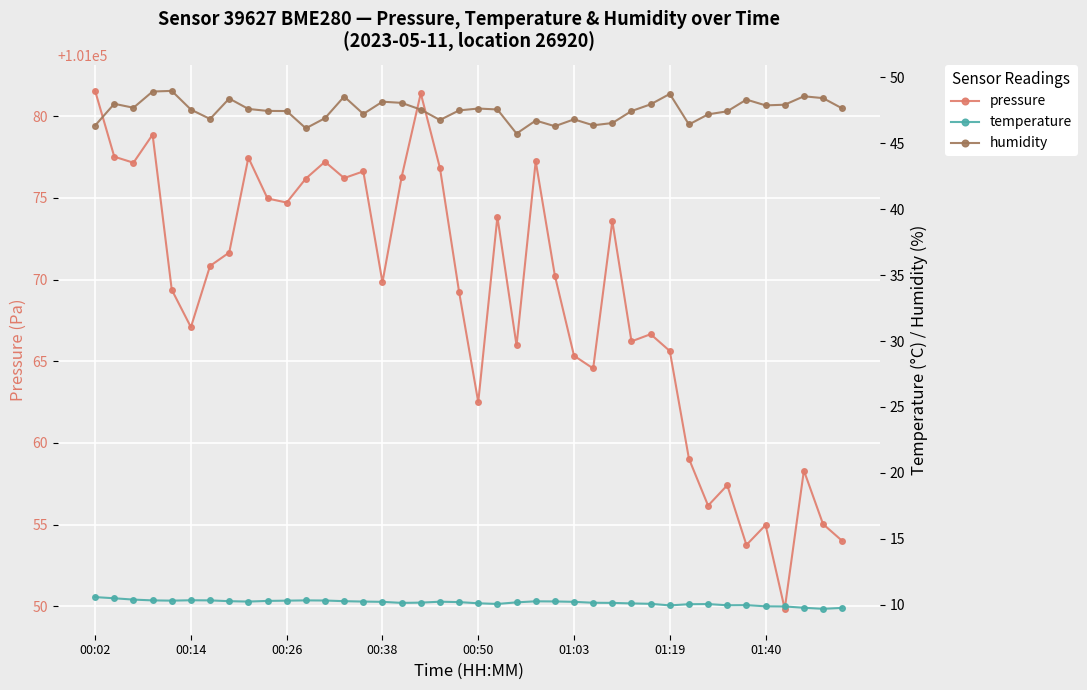

What is the smallest value displayed?

9.7